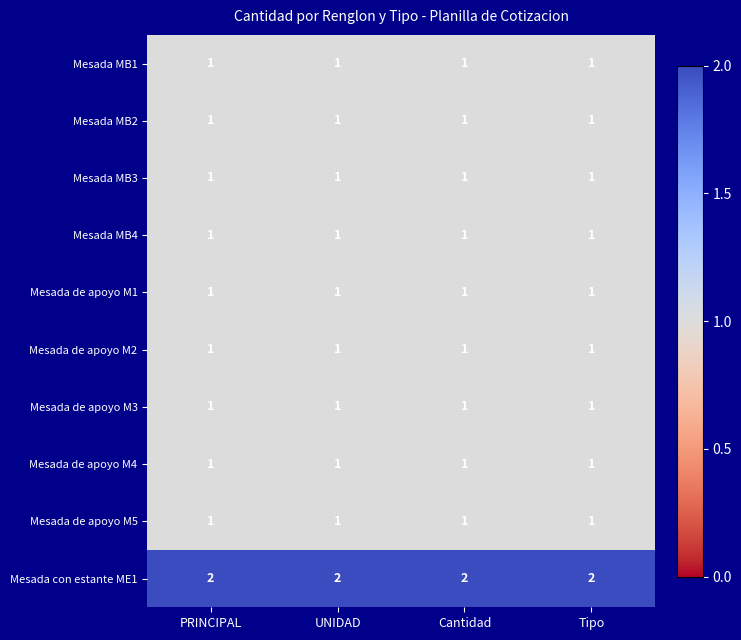

The value of Mesada MB3 at PRINCIPAL is 1. True or false?

True